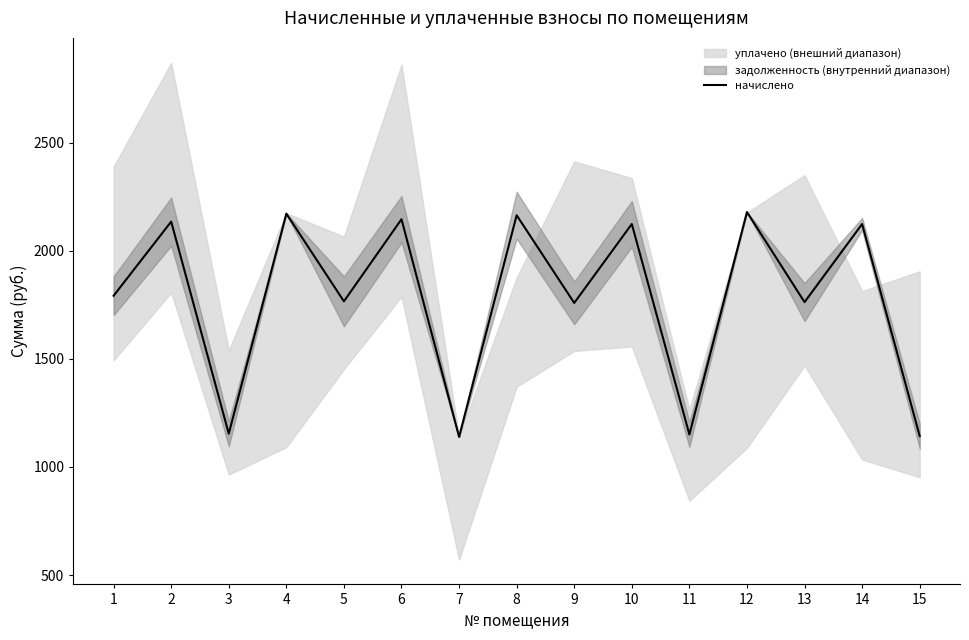

How many lines are shown in the chart?

1